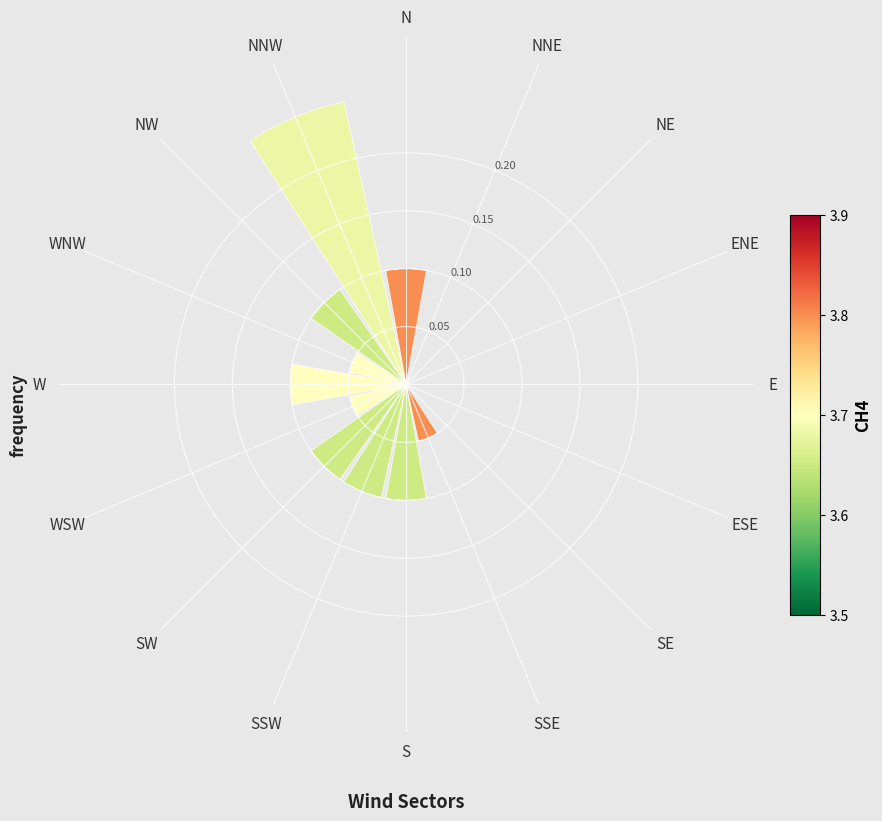

The chart shows a value of 0.1 at NW. True or false?

True